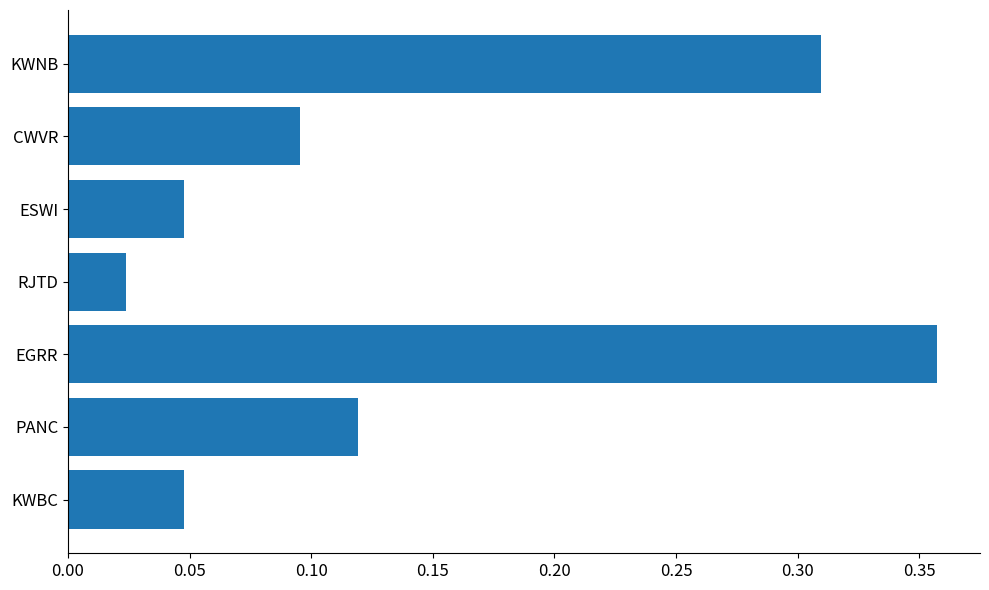

What is the change in value from KWBC to PANC?

+0.1